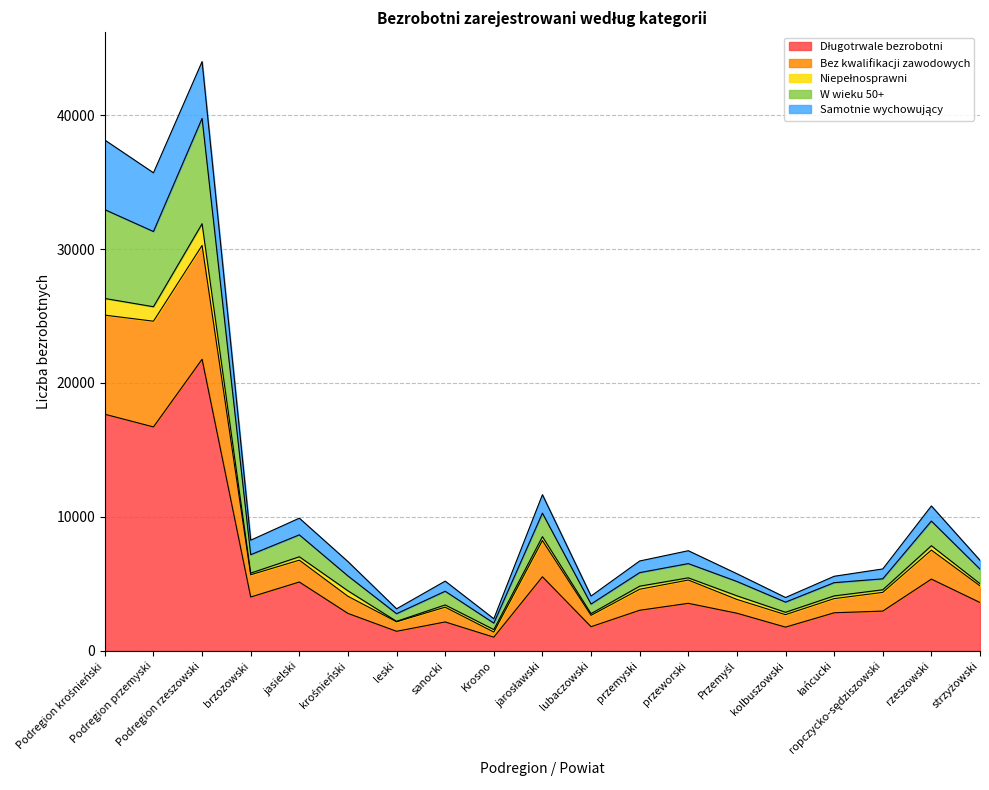

At which category is the sum across all series the highest?

Podregion rzeszowski